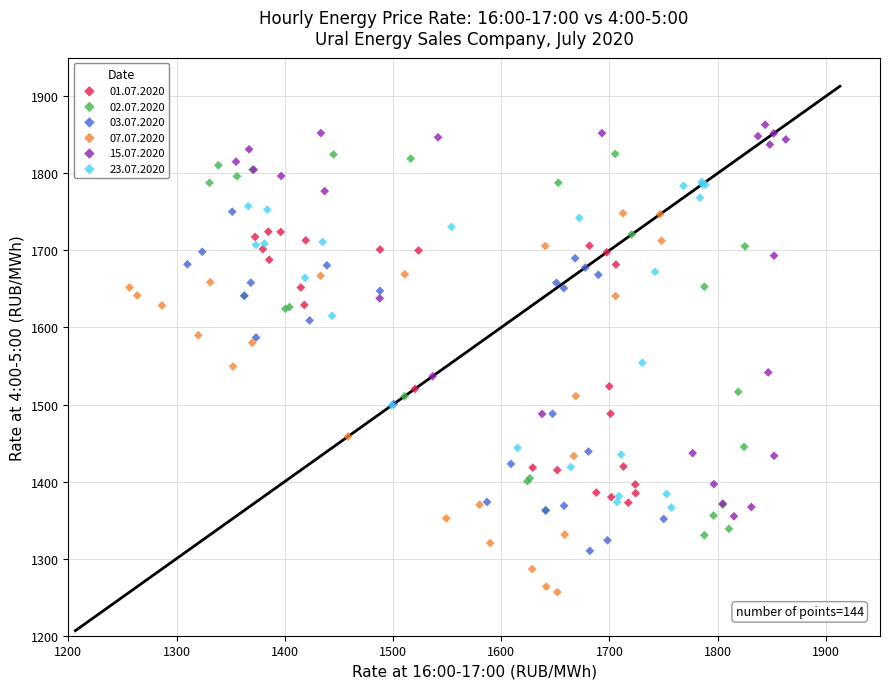

Which series reaches the maximum Y coordinate?

15.07.2020